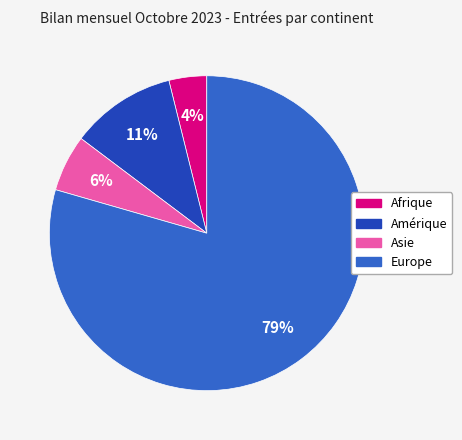

Count the number of slices in the pie.

4